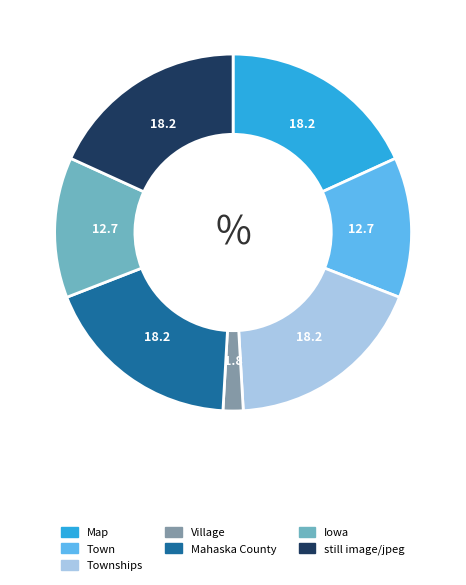

True or false: Map accounts for 18% of the total.

True